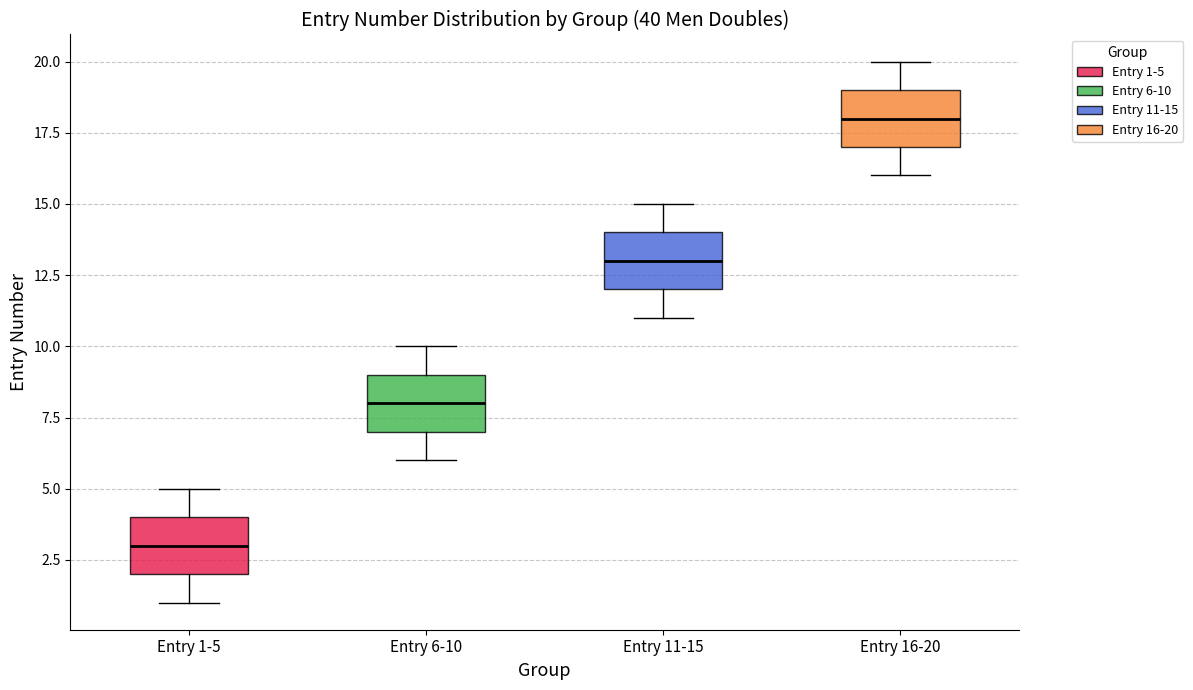

Where does the median line of the box for Entry 1-5 sit on the y-axis? The values are not printed on the chart, so give them approximately, as read against the axis.

3